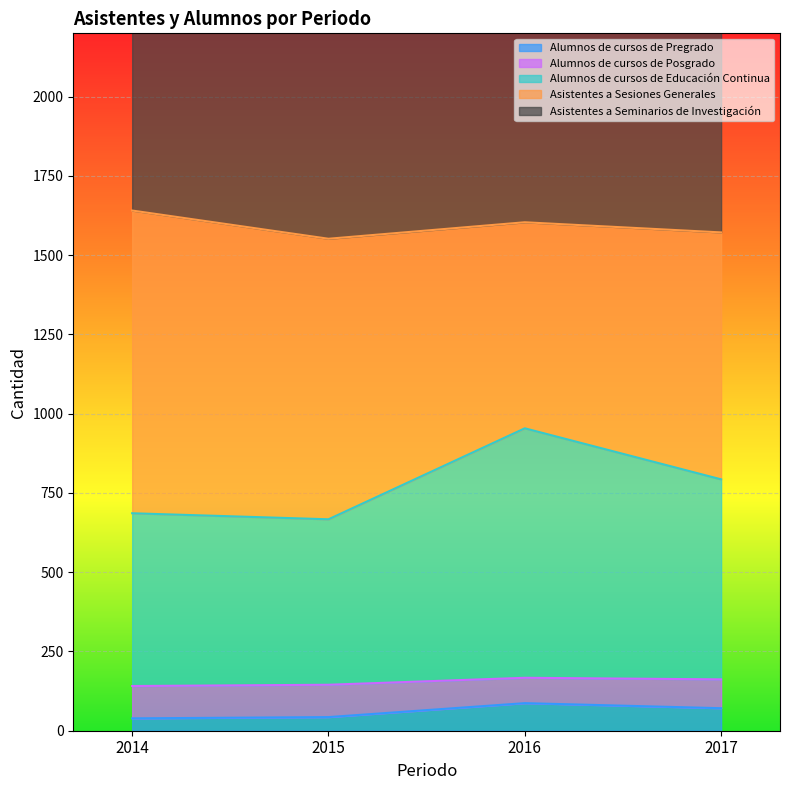

Count the number of categories in the chart.

4